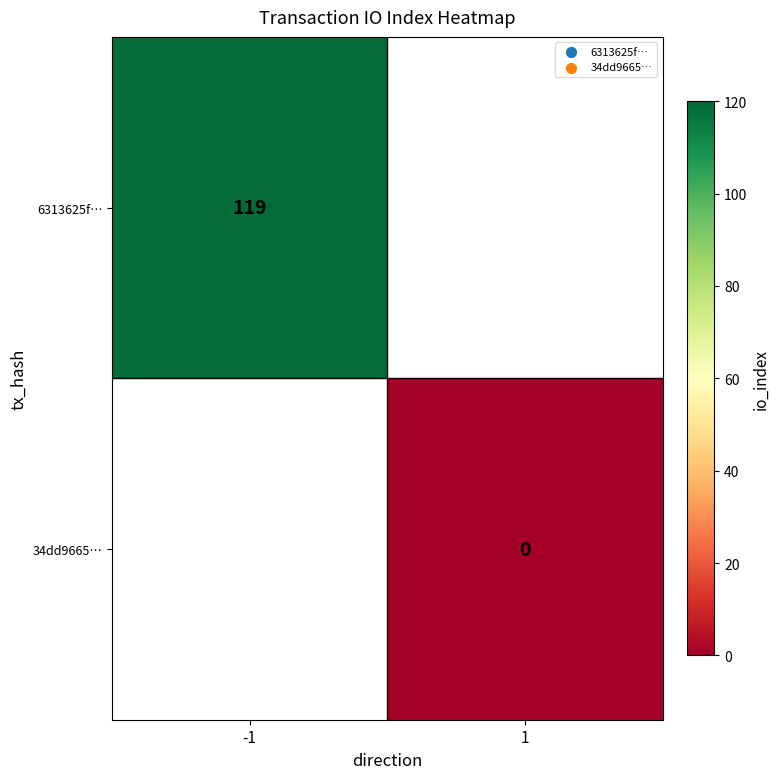

The value of 6313625f… at -1 is 119. True or false?

True